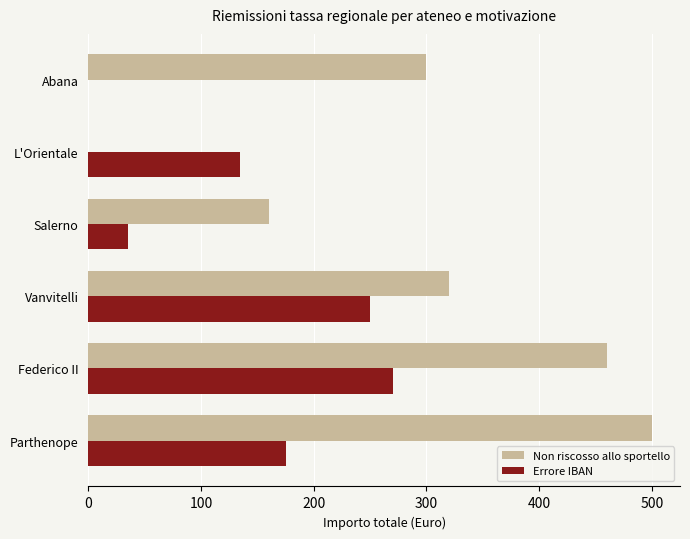

What is the sum of the Errore IBAN values at Federico II and L'Orientale?

405